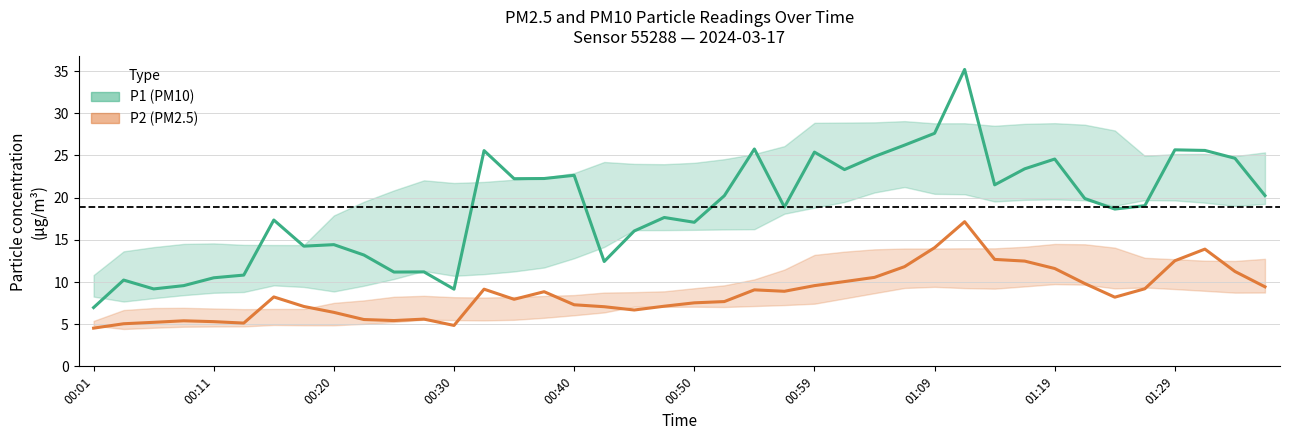

At which category is the sum across all series the highest?

29